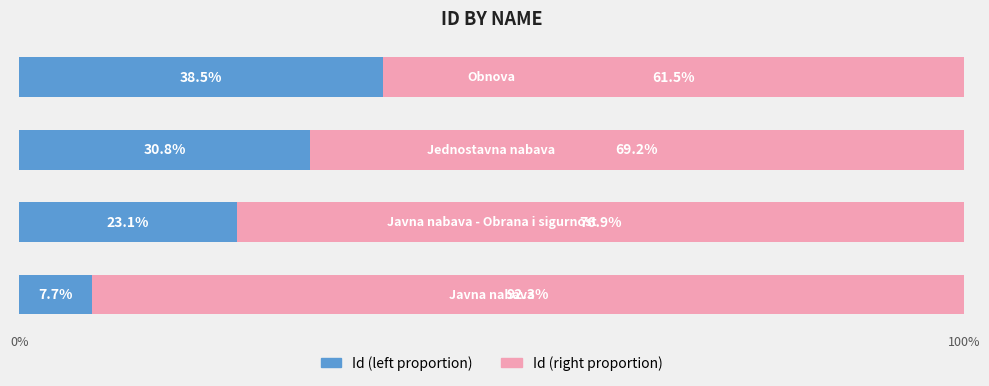

How many categories are shown in the chart?

4